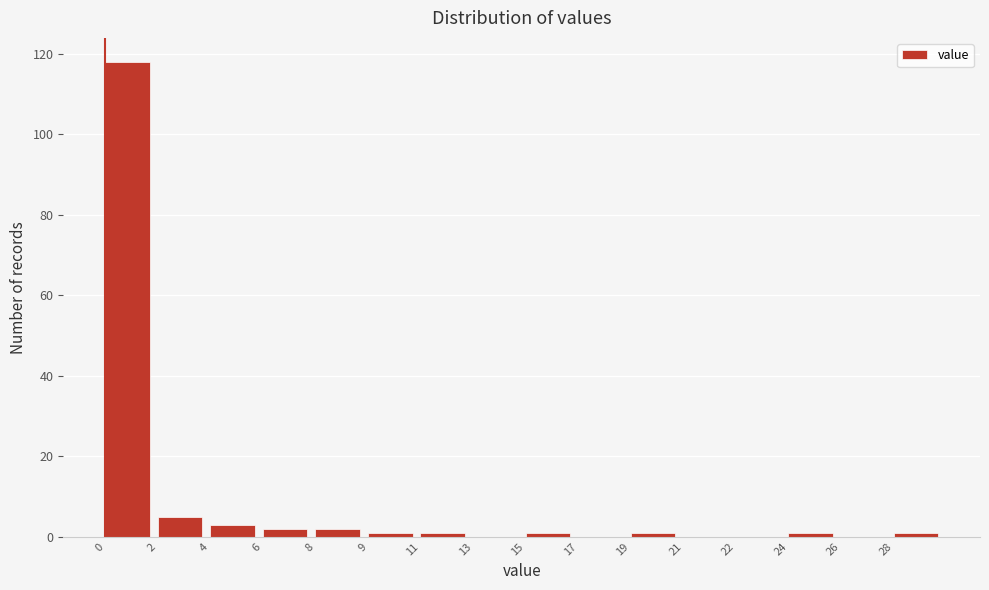

Reading left to right, what are all the values shown in this chart?

0=118	2=5	4=3	6=2	8=2	9=1	11=1	13=0	15=1	17=0	19=1	21=0	22=0	24=1	26=0	28=1